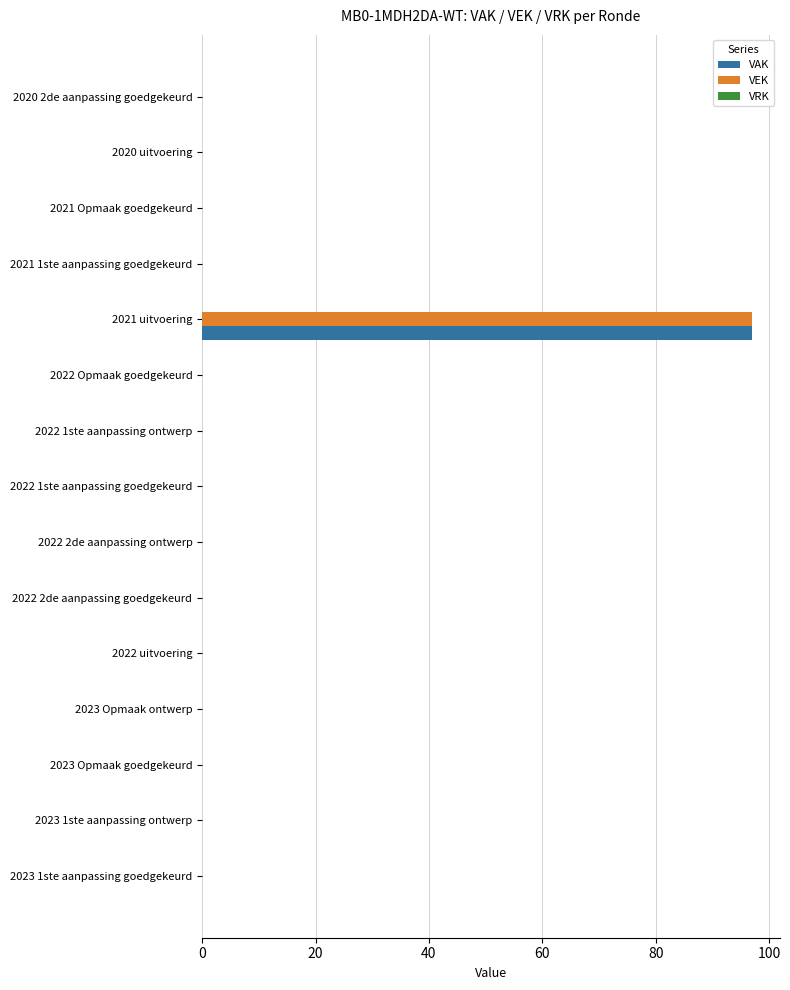

What is the maximum value shown in the chart?

97